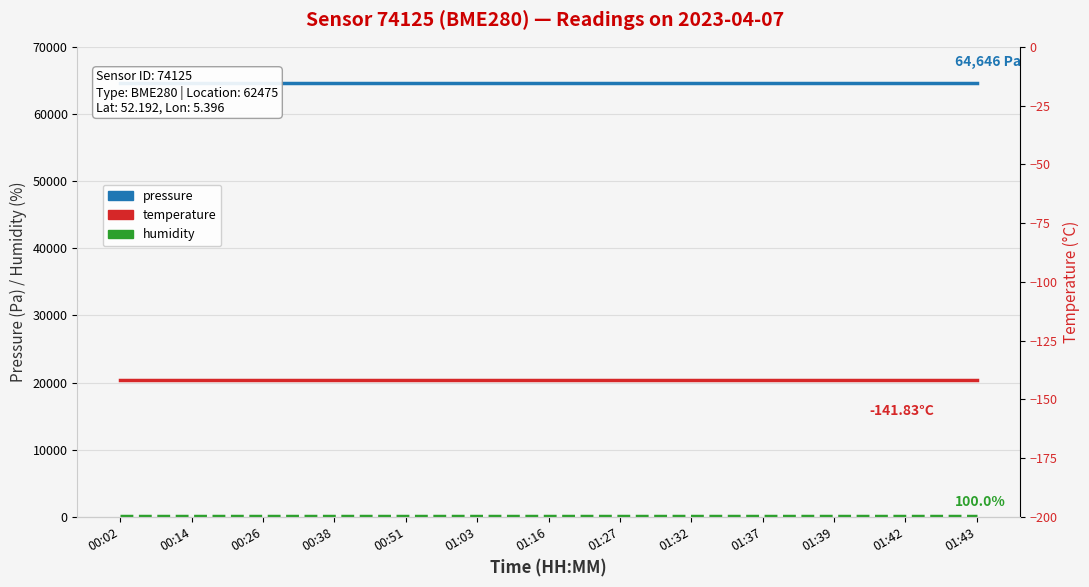

Does the chart display data point markers on the line(s)?

No